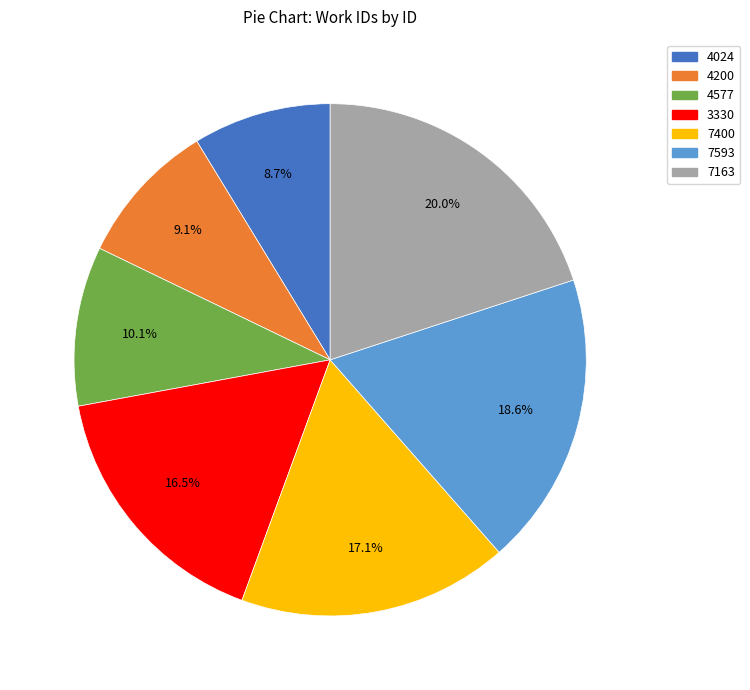

What is the ratio of the value at 4200 to the value at 3330?

0.6